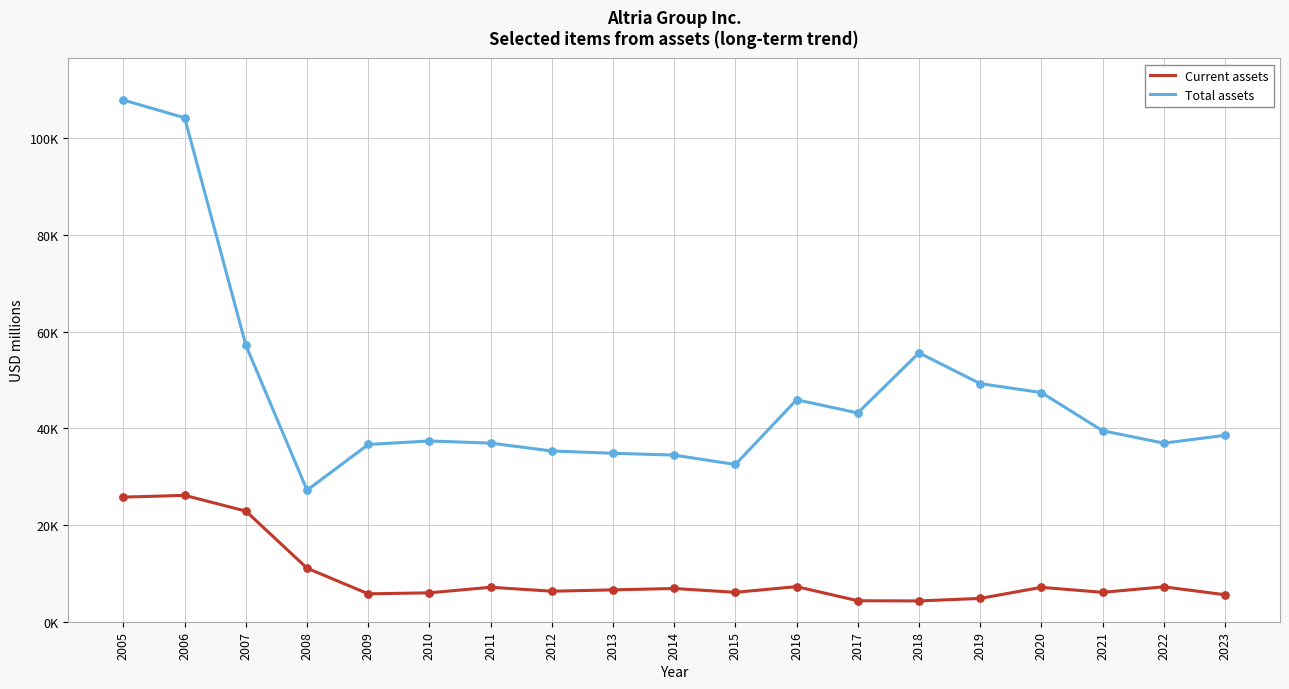

Is this an area chart (filled region under the line)?

No